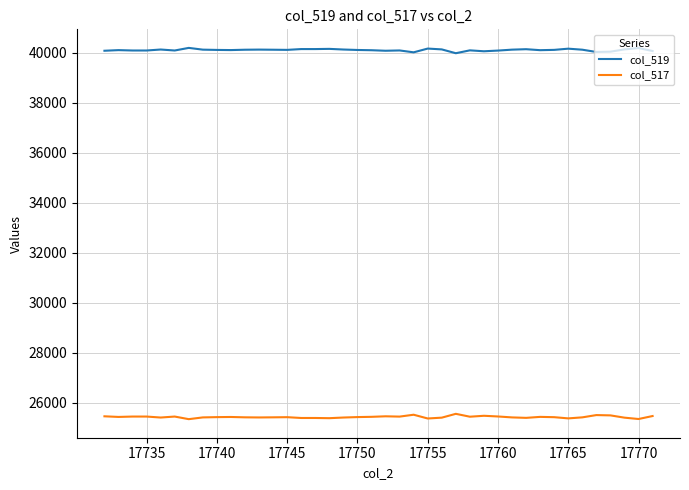

List the series in order of their overall mean, lowest first.

col_517, col_519